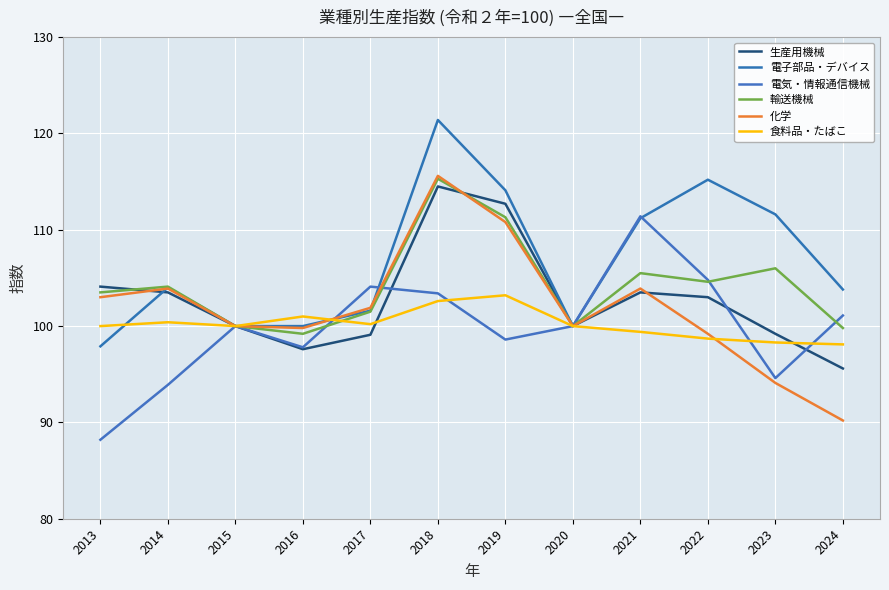

How many interior local peaks does the 輸送機械 series have?

4